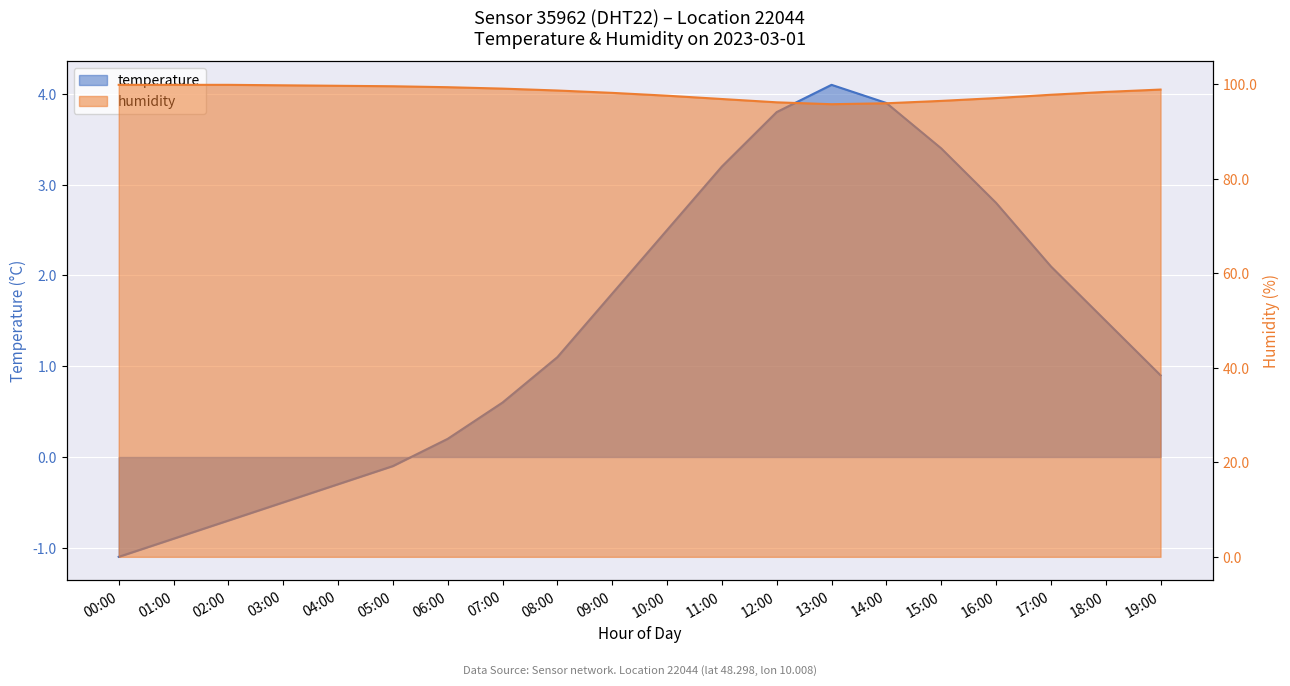

Reading left to right, list all the values displayed in this chart.

temperature: 00:00=-1.1	01:00=-0.9	02:00=-0.7	03:00=-0.5	04:00=-0.3	05:00=-0.1	06:00=0.2	07:00=0.6	08:00=1.1	09:00=1.8	10:00=2.5	11:00=3.2	12:00=3.8	13:00=4.1	14:00=3.9	15:00=3.4	16:00=2.8	17:00=2.1	18:00=1.5	19:00=0.9
humidity: 00:00=99.9	01:00=99.9	02:00=99.9	03:00=99.8	04:00=99.7	05:00=99.6	06:00=99.4	07:00=99.1	08:00=98.7	09:00=98.2	10:00=97.6	11:00=96.9	12:00=96.2	13:00=95.8	14:00=96.0	15:00=96.5	16:00=97.1	17:00=97.8	18:00=98.4	19:00=98.9